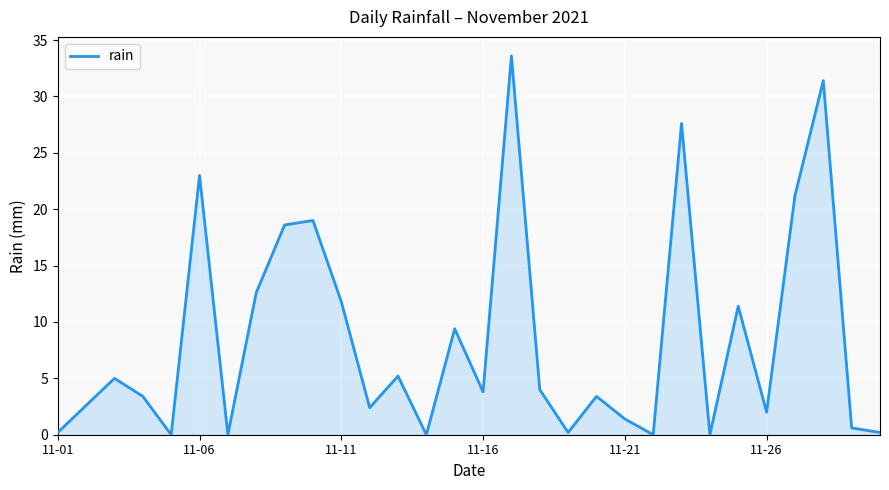

What is the maximum value shown in the chart?

33.6